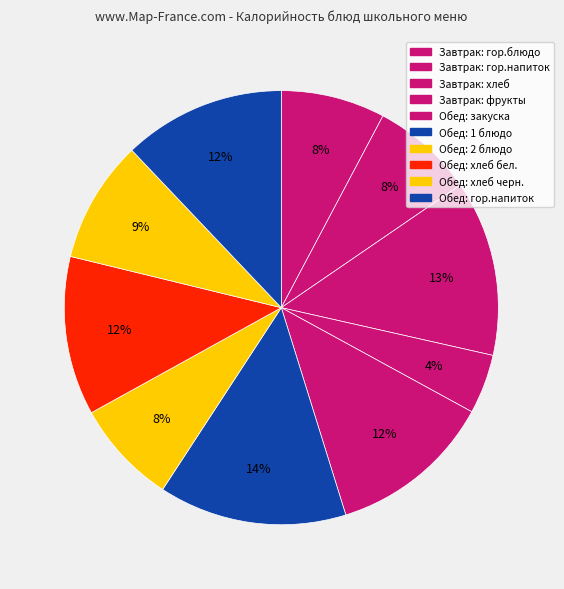

How many slices are in this pie chart?

10